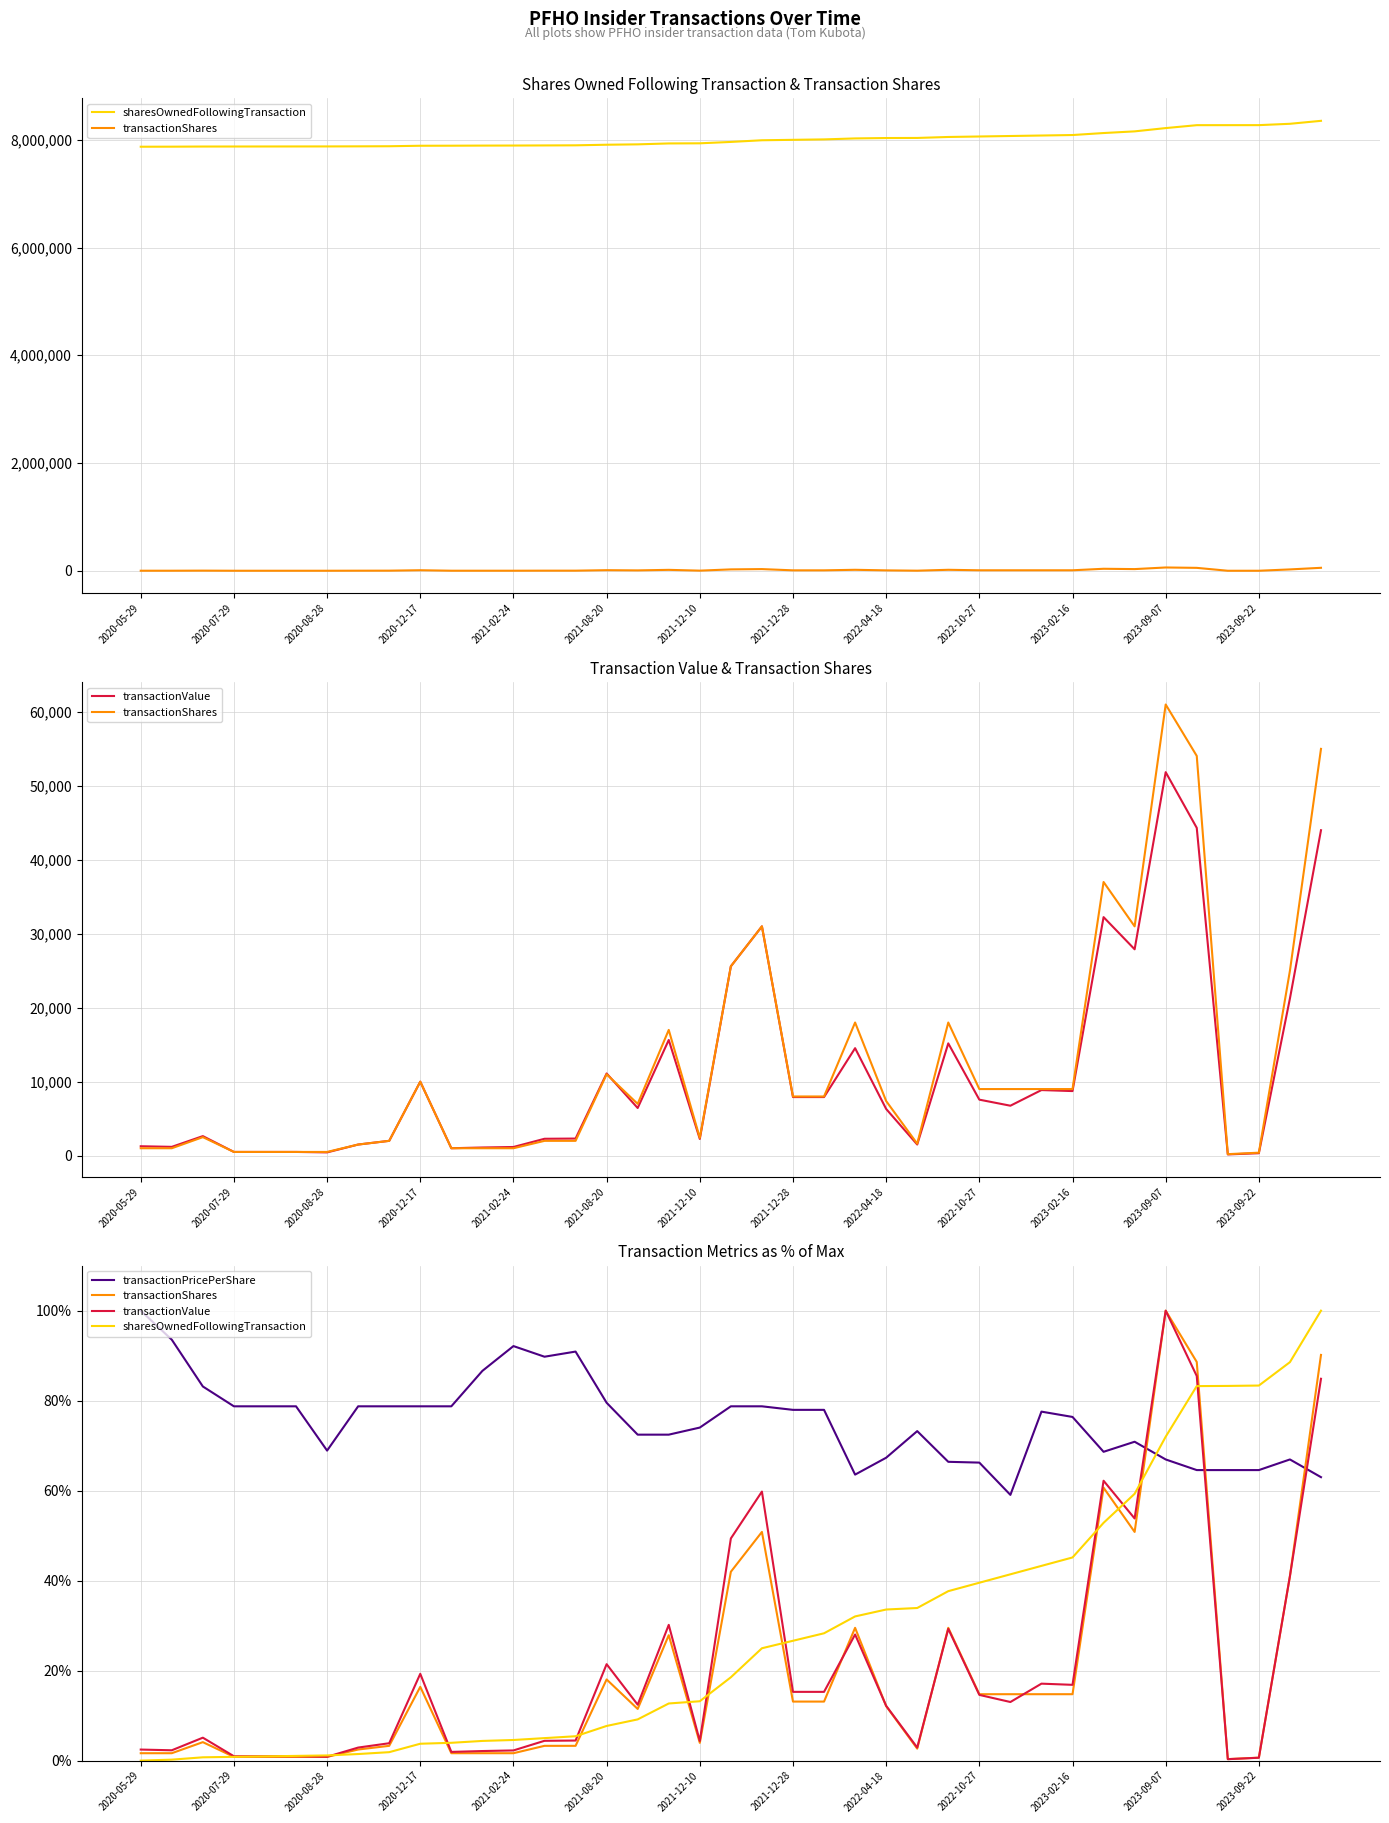

Rank the categories by transactionValue value from lowest to highest.

35, 36, 2021-12-10, 2020-12-17, 2021-02-24, 2021-08-20, 2023-02-16, 2023-09-07, 2023-09-22, 2020-07-29, 2020-05-29, 2021-12-28, 25, 2022-04-18, 18, 13, 14, 2020-08-28, 24, 16, 28, 27, 21, 22, 30, 29, 2022-10-27, 15, 23, 26, 17, 37, 19, 32, 20, 31, 38, 34, 33